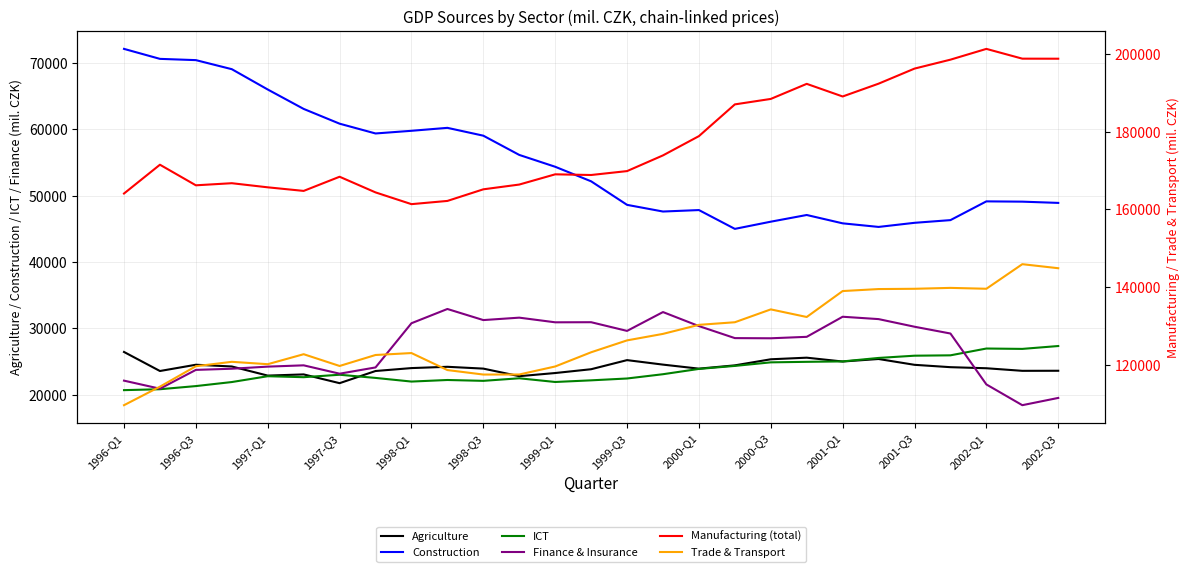

True or false: Manufacturing (total) and Construction intersect in this chart.

False